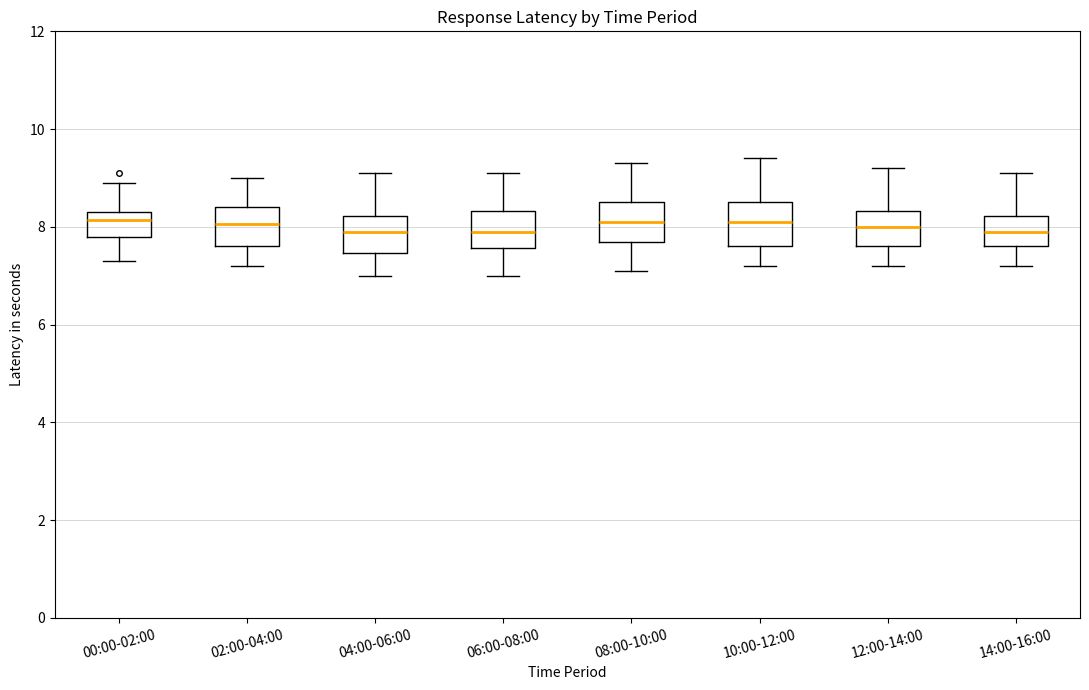

Reading left to right, transcribe this box plot: for each box, give where its median line is, the range the box spans, and where its two whiskers end, as read against the y-axis. The values are not printed on the chart, so give them approximately, as read against the axis.

00:00-02:00: median 8.2, box 7.8 to 8.4, whiskers 7.4 to 9.0
02:00-04:00: median 8.0, box 7.6 to 8.4, whiskers 7.2 to 9.0
04:00-06:00: median 8.0, box 7.4 to 8.2, whiskers 7.0 to 9.2
06:00-08:00: median 8.0, box 7.6 to 8.4, whiskers 7.0 to 9.2
08:00-10:00: median 8.2, box 7.8 to 8.6, whiskers 7.2 to 9.4
10:00-12:00: median 8.2, box 7.6 to 8.6, whiskers 7.2 to 9.4
12:00-14:00: median 8.0, box 7.6 to 8.4, whiskers 7.2 to 9.2
14:00-16:00: median 8.0, box 7.6 to 8.2, whiskers 7.2 to 9.2